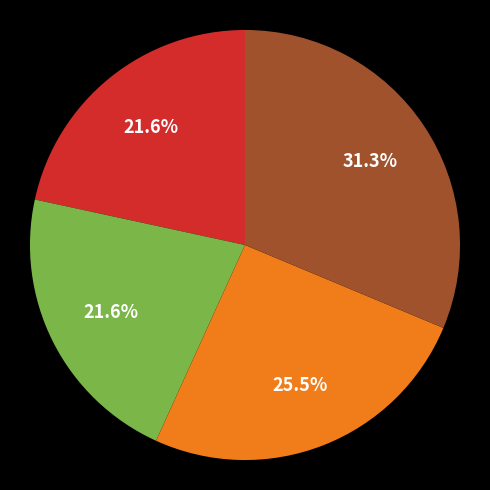

Does any single category account for the majority?

No